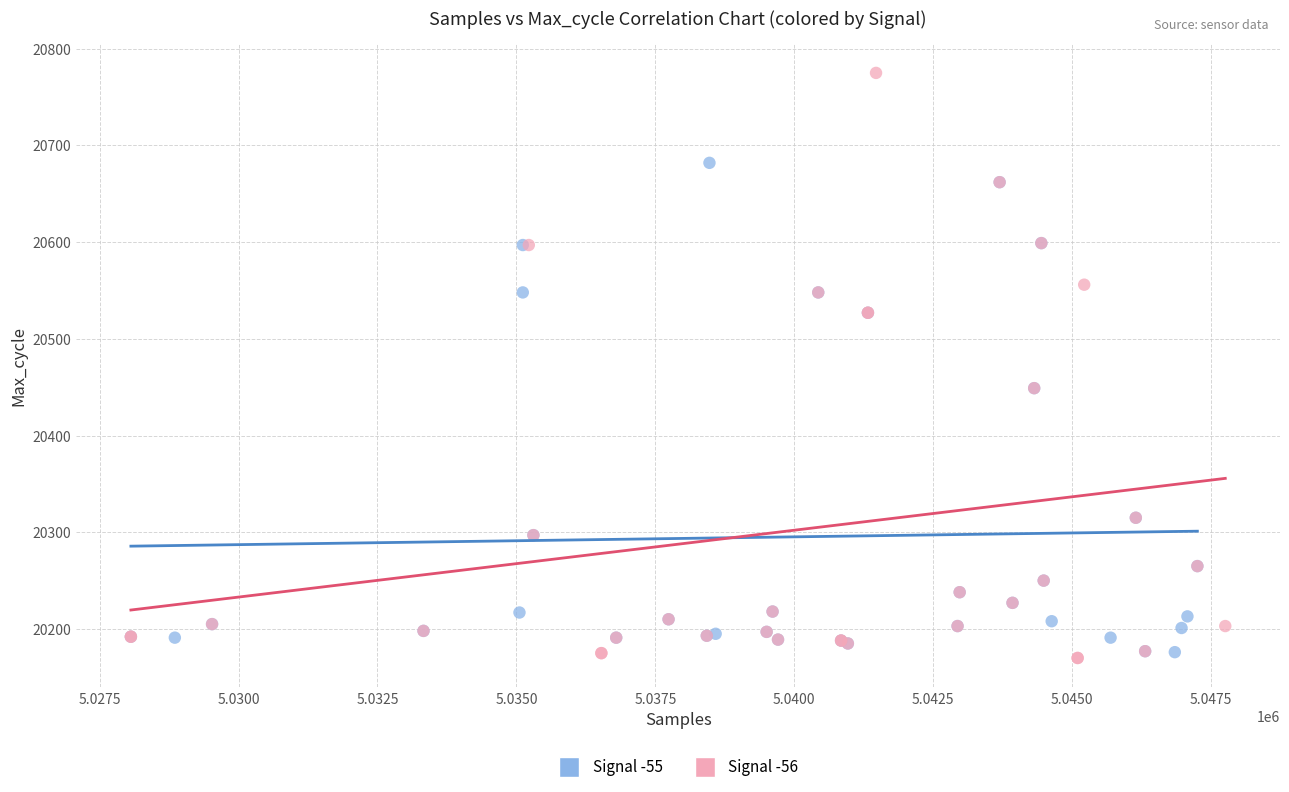

Which series has the widest spread of Y values?

Signal -56